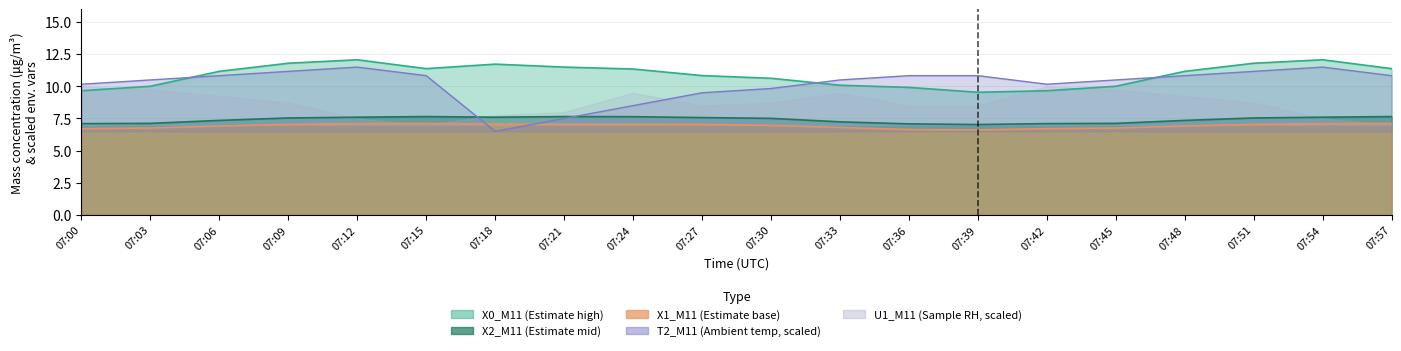

What is the difference between the maximum and minimum values in the X1_M11 series?

0.5